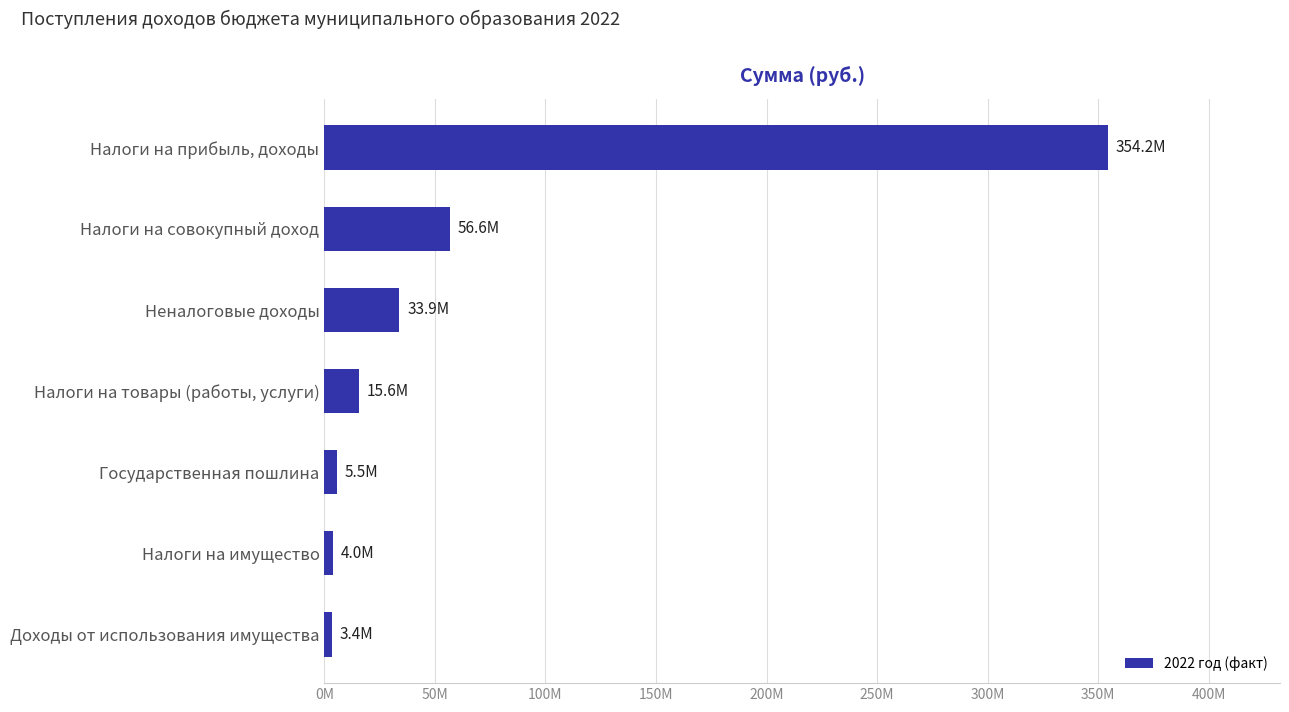

How many distinct data groups are displayed?

1